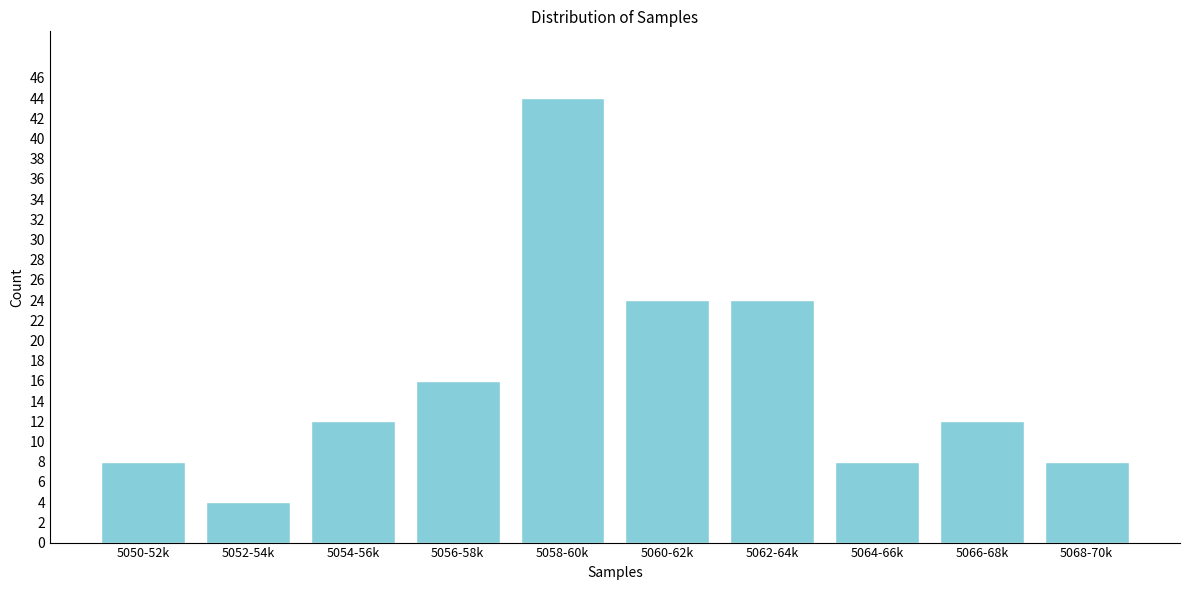

Reading left to right, transcribe all the data shown in this chart.

5050-52k=8	5052-54k=4	5054-56k=12	5056-58k=16	5058-60k=44	5060-62k=24	5062-64k=24	5064-66k=8	5066-68k=12	5068-70k=8